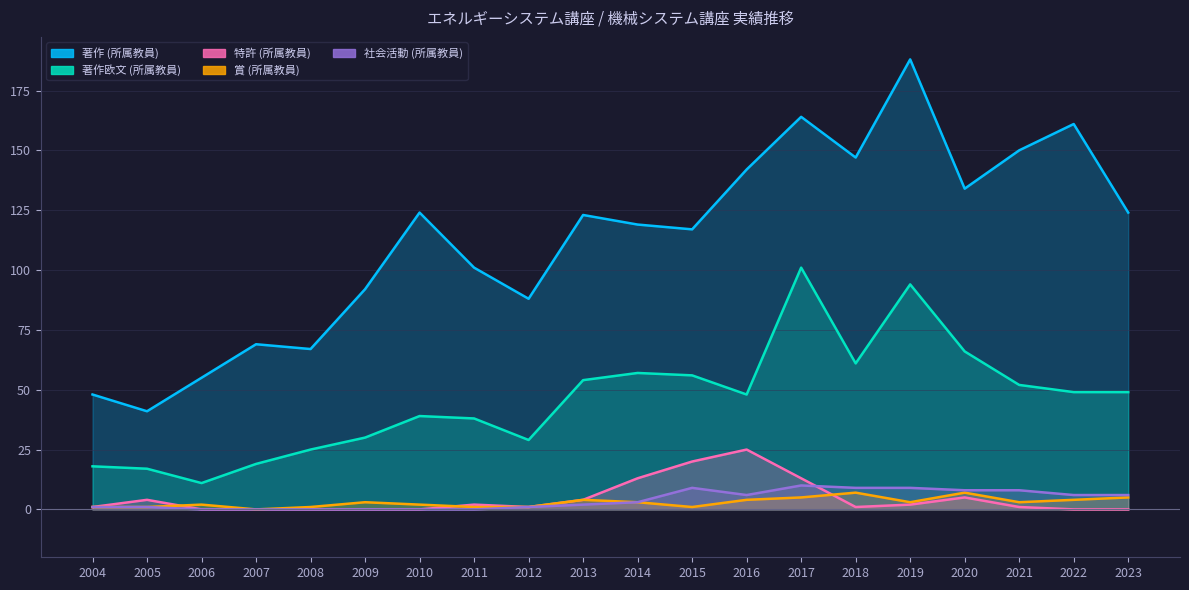

What are all the series names shown in the legend?

著作 (所属教員), 著作欧文 (所属教員), 特許 (所属教員), 賞 (所属教員), 社会活動 (所属教員)